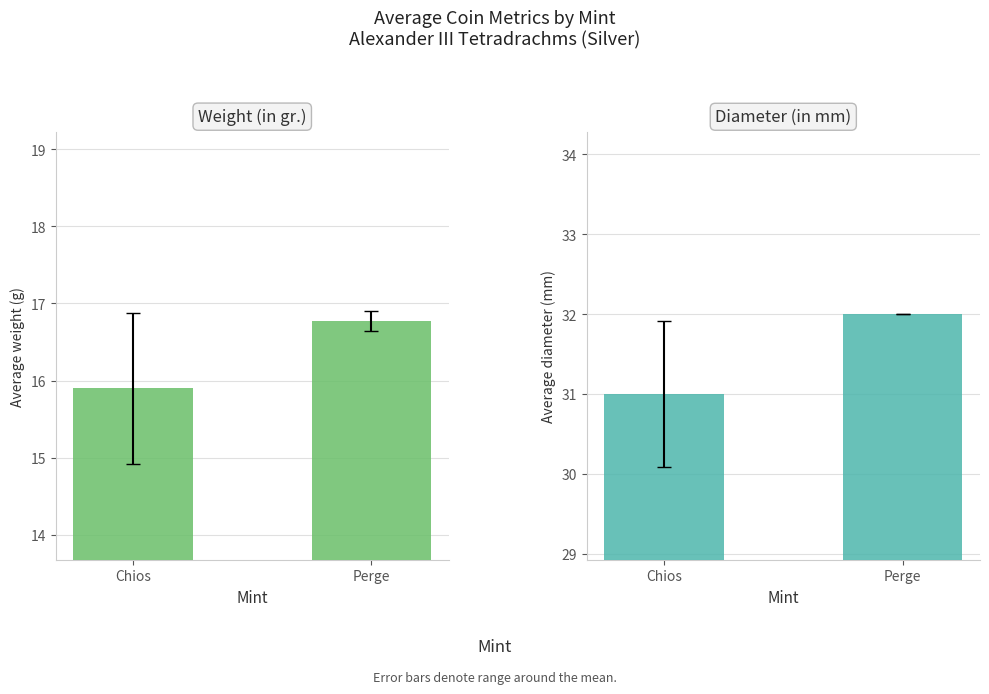

Which series has the largest total across all categories?

Diameter (in mm)